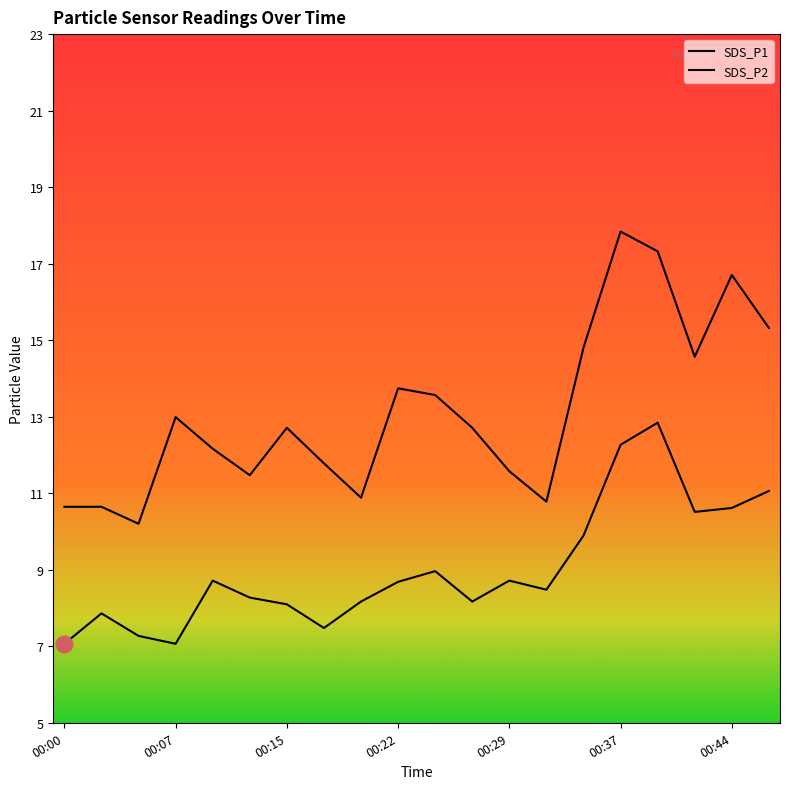

What is the total value across all series at 00:39?

30.0